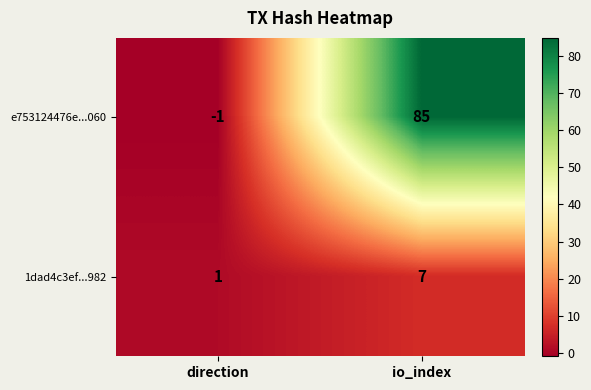

Which category has the highest value across all series?

io_index